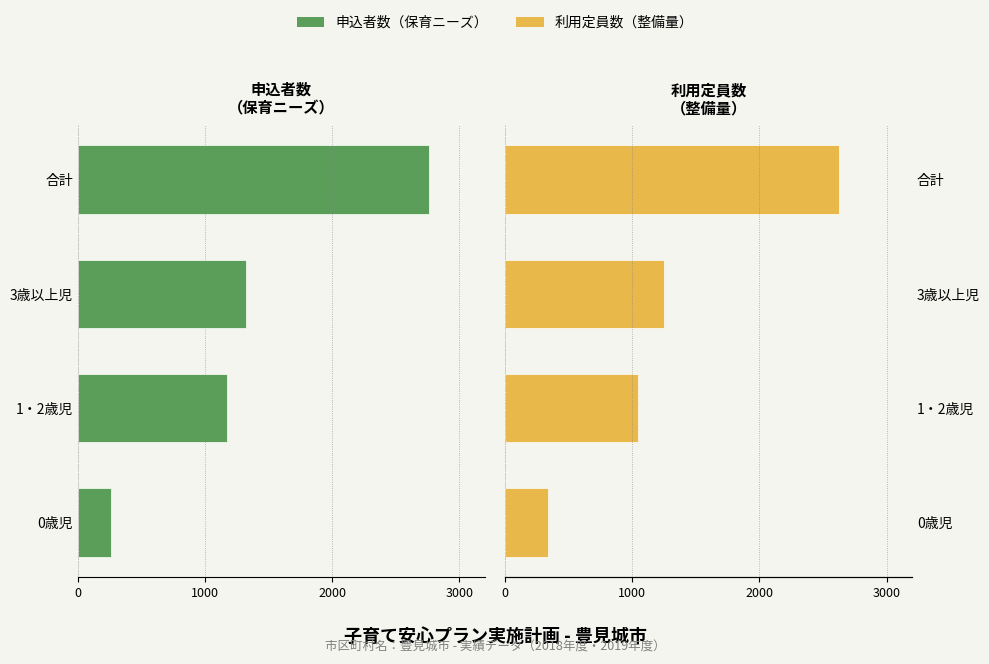

Is it true that 申込者数 equals -761 at 3歳以上児?

False